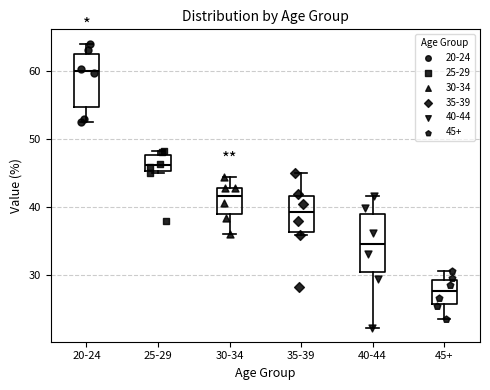

Reading left to right, read every box against the y-axis: the position of its median line, the range the box covers, and the ends of its whiskers. The values are not printed on the chart, so give them approximately, as read against the axis.

20-24: median 60, box 55 to 63, whiskers 53 to 64
25-29: median 46, box 45 to 48, whiskers 45 to 48 (just above the box's upper edge)
30-34: median 42, box 39 to 43, whiskers 36 to 44
35-39: median 39, box 36 to 42, whiskers 36 (just below the box's lower edge) to 45
40-44: median 35, box 30 to 39, whiskers 22 to 42
45+: median 28, box 26 to 29, whiskers 24 to 31